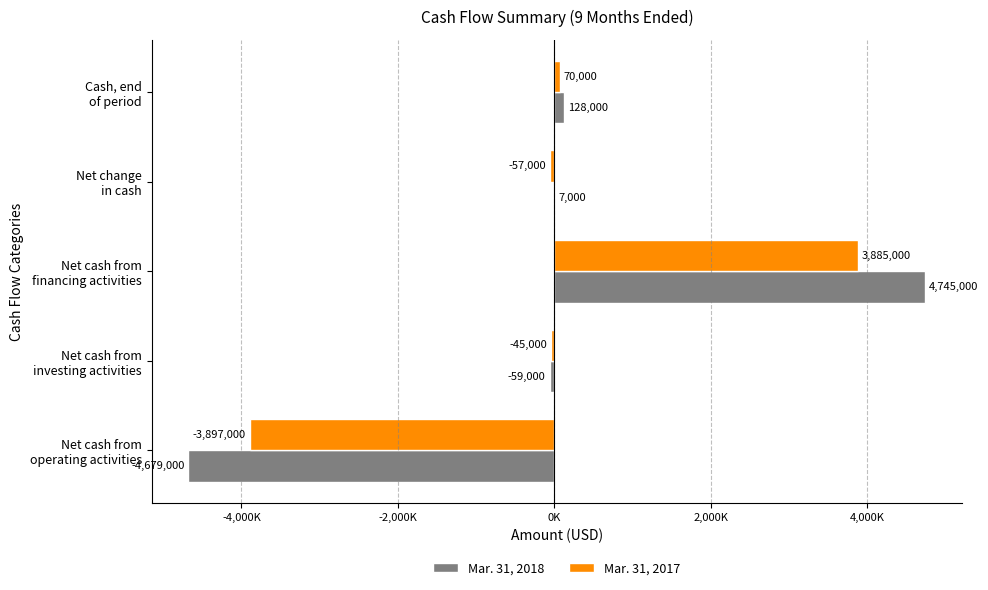

How many categories are shown in the chart?

5